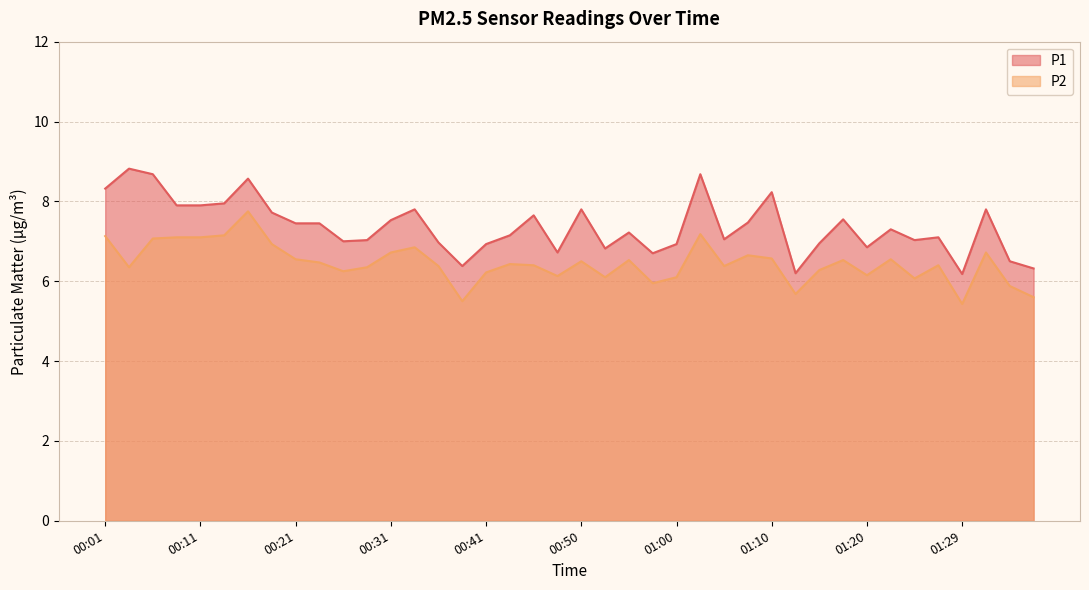

Between 01:20 and 00:04, which is larger?

00:04